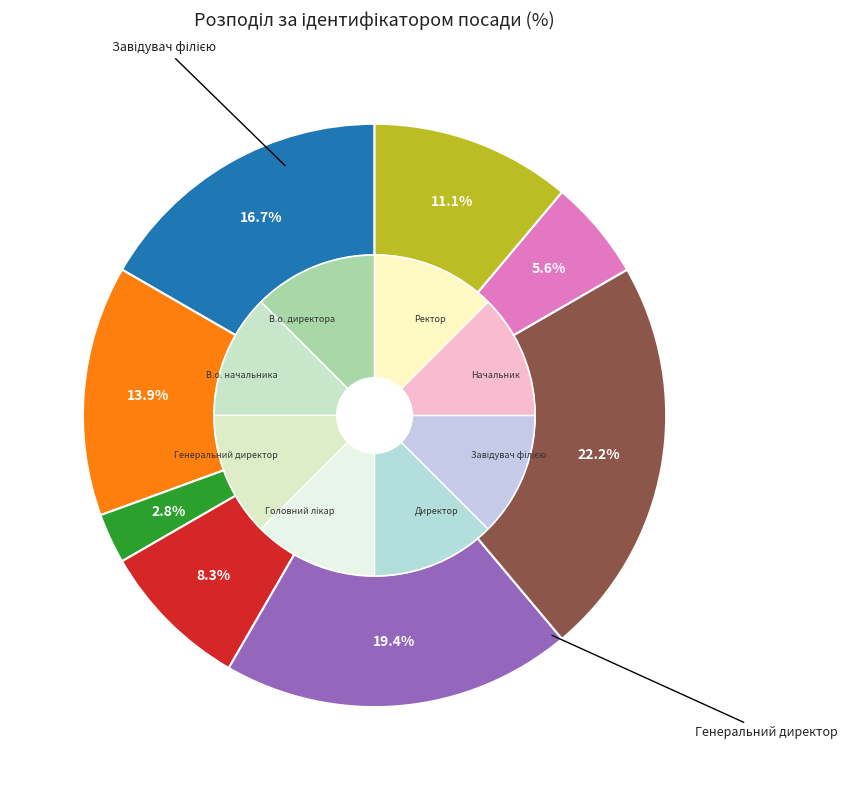

What percentage is the В.о. директора slice, to the nearest percent?

17%